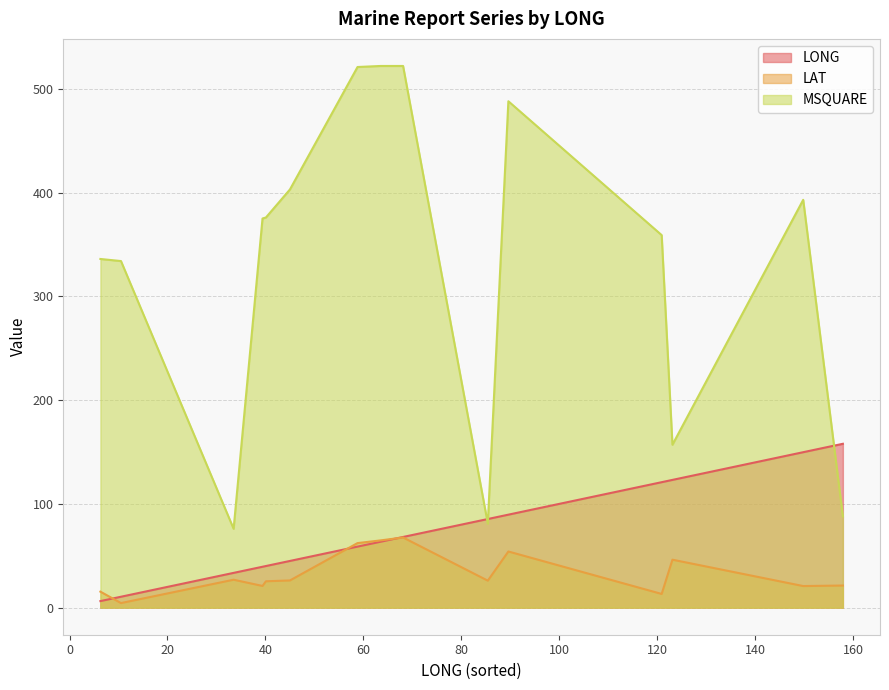

Which series has the largest total across all categories?

MSQUARE